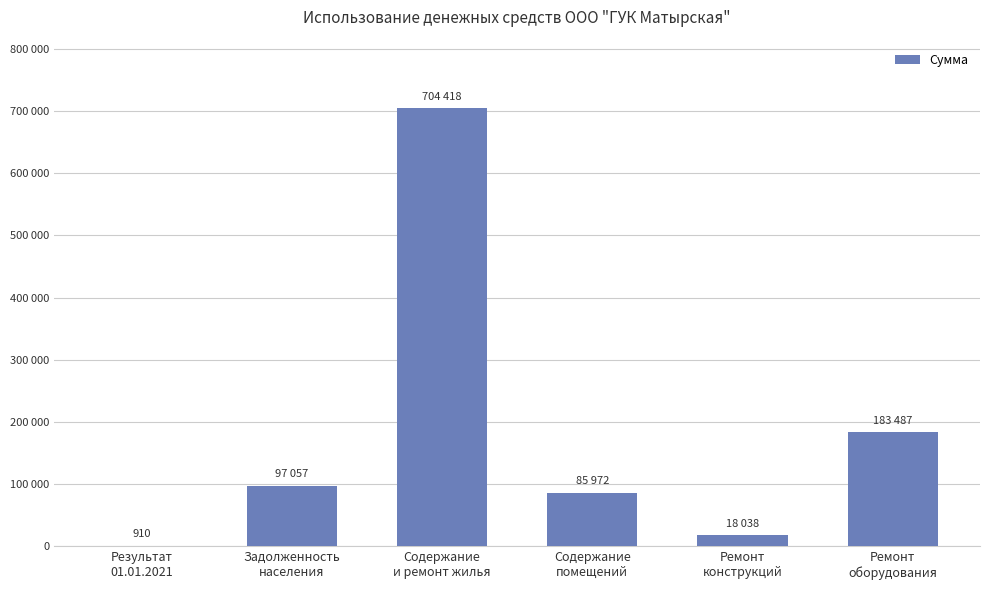

What is the label of the 3rd bar from the left?

Содержание
и ремонт жилья